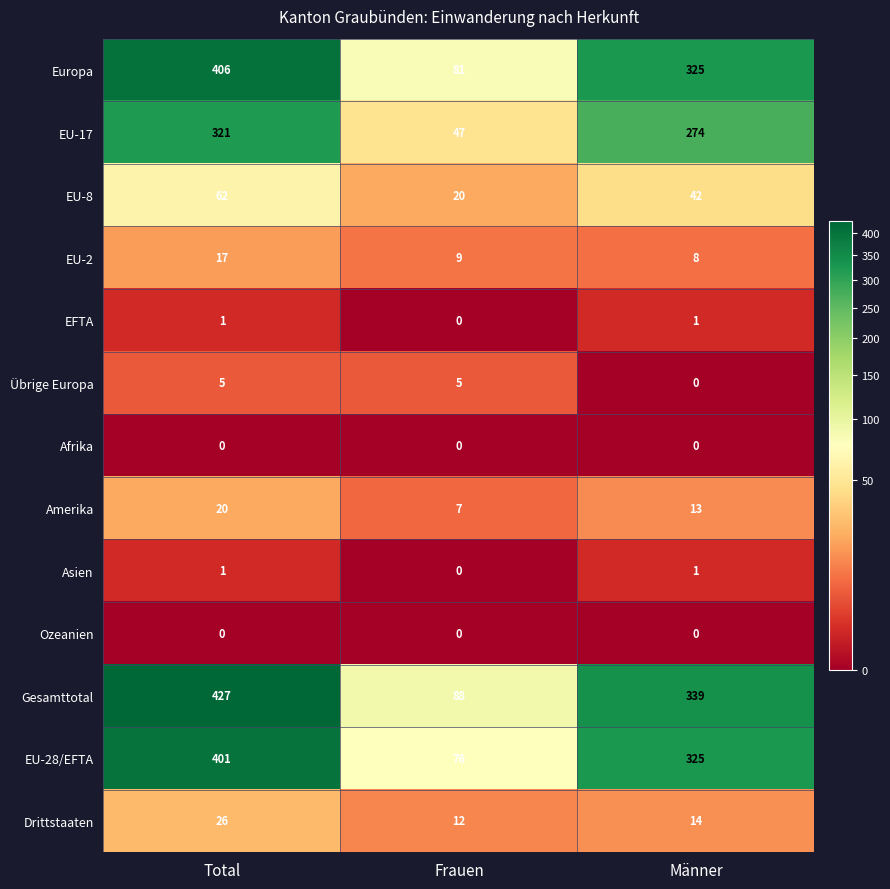

Which series changed the most between Frauen and Männer?

Gesamttotal